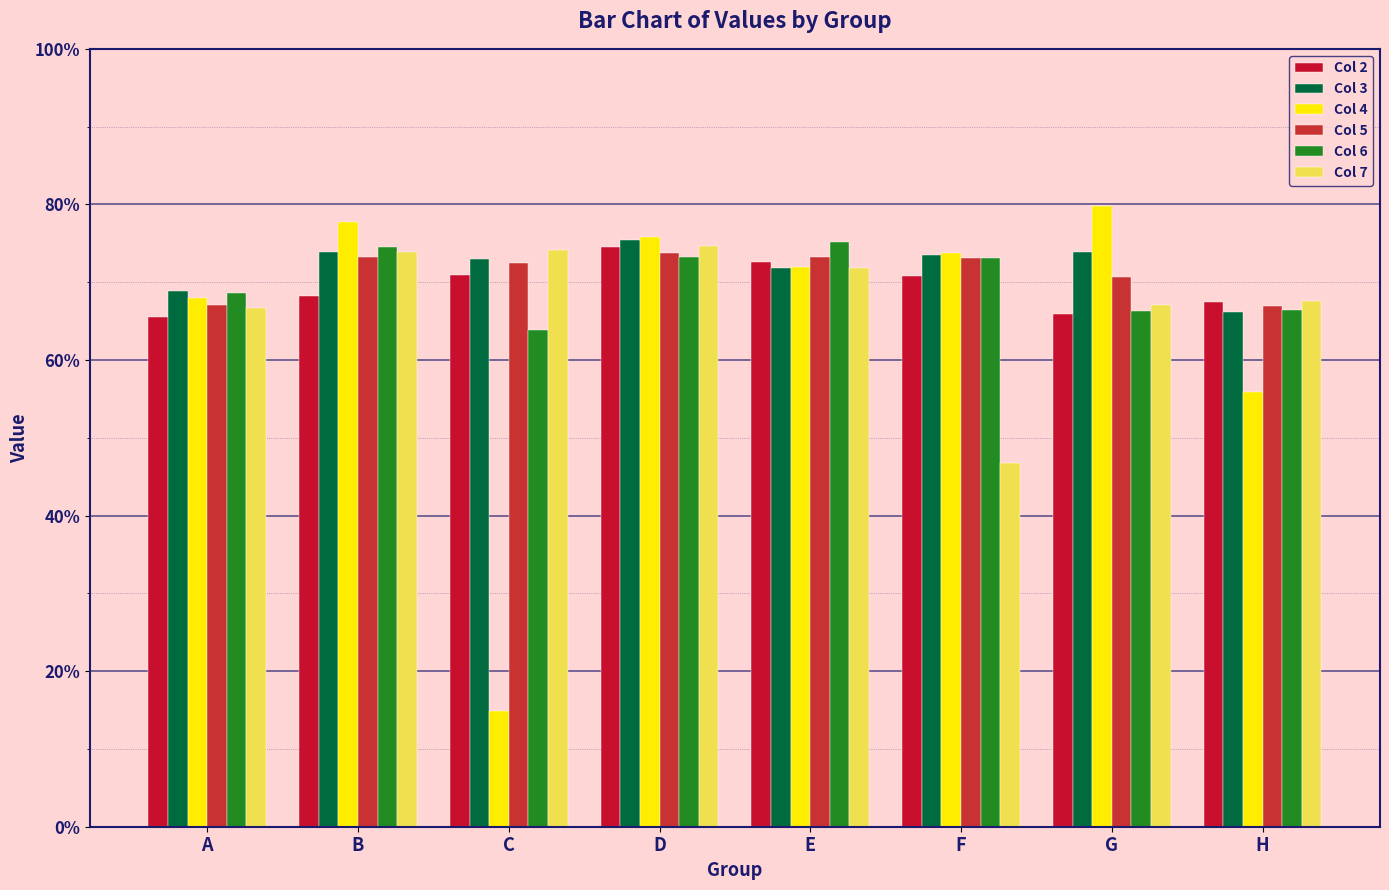

What is the smallest value displayed?

0.1